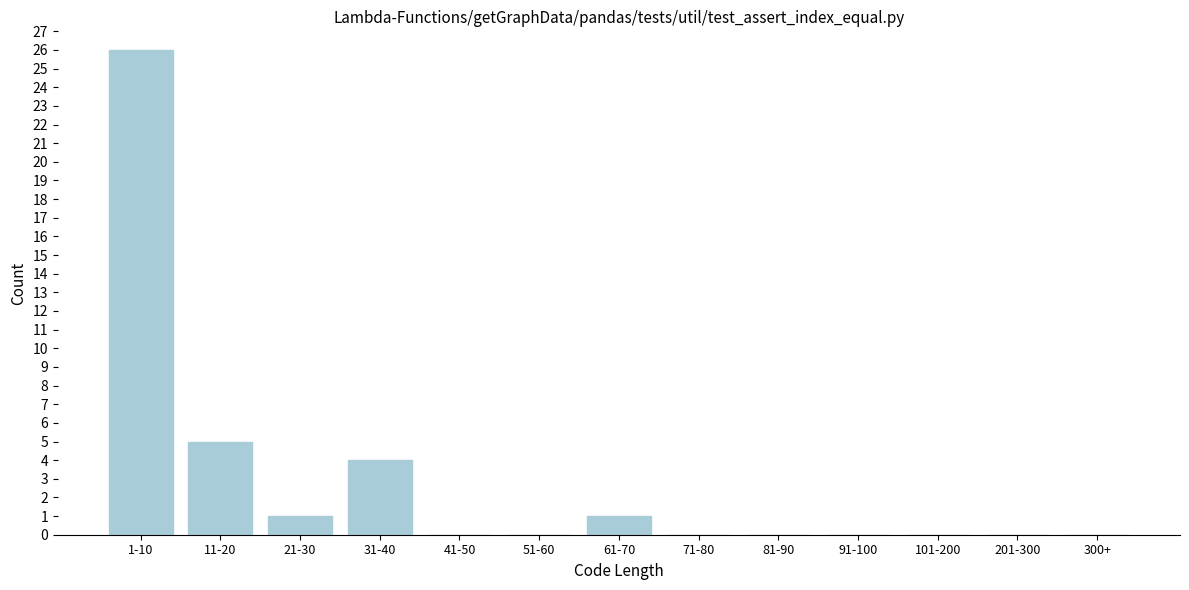

Reading left to right, transcribe all the data shown in this chart.

1-10=26	11-20=5	21-30=1	31-40=4	41-50=0	51-60=0	61-70=1	71-80=0	81-90=0	91-100=0	101-200=0	201-300=0	300+=0